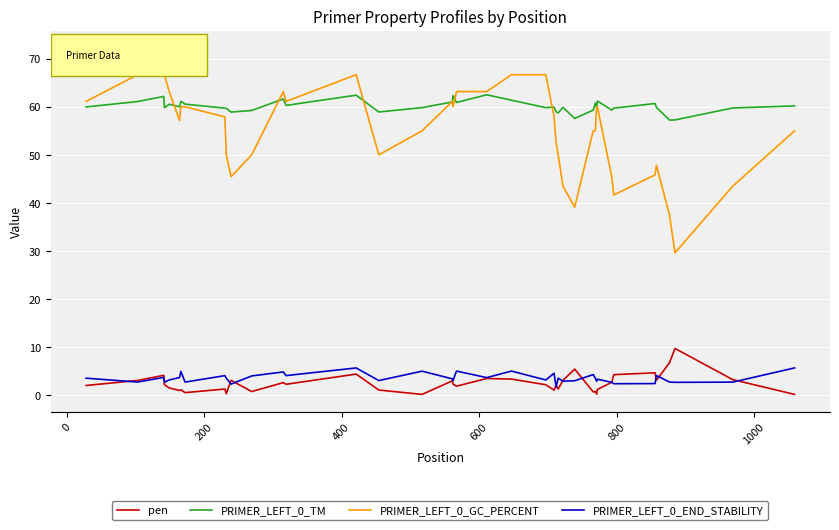

What is the highest value of the pen series?

9.7